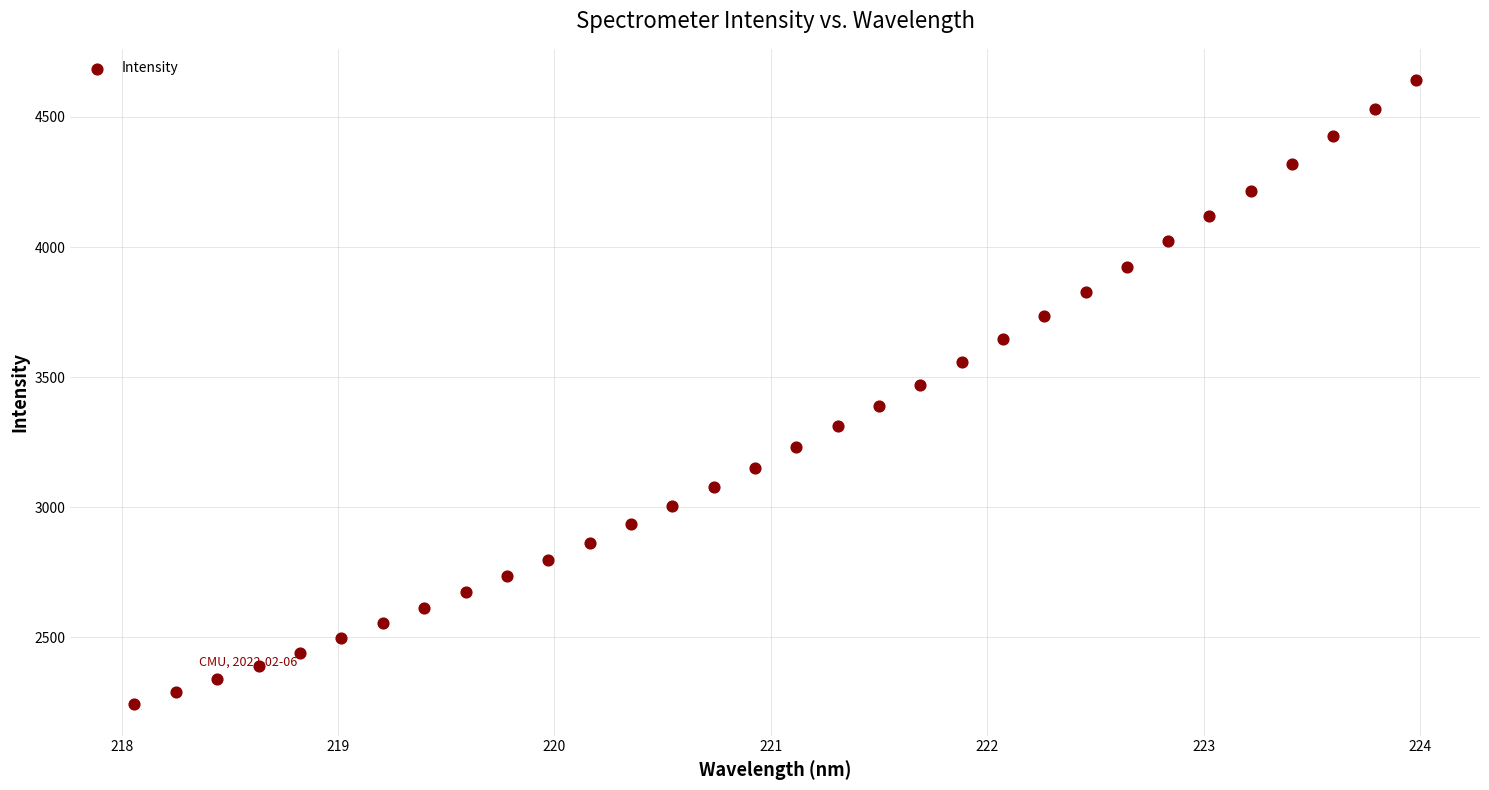

What Y value in the scatter plot is closest to 3442?

3468.7